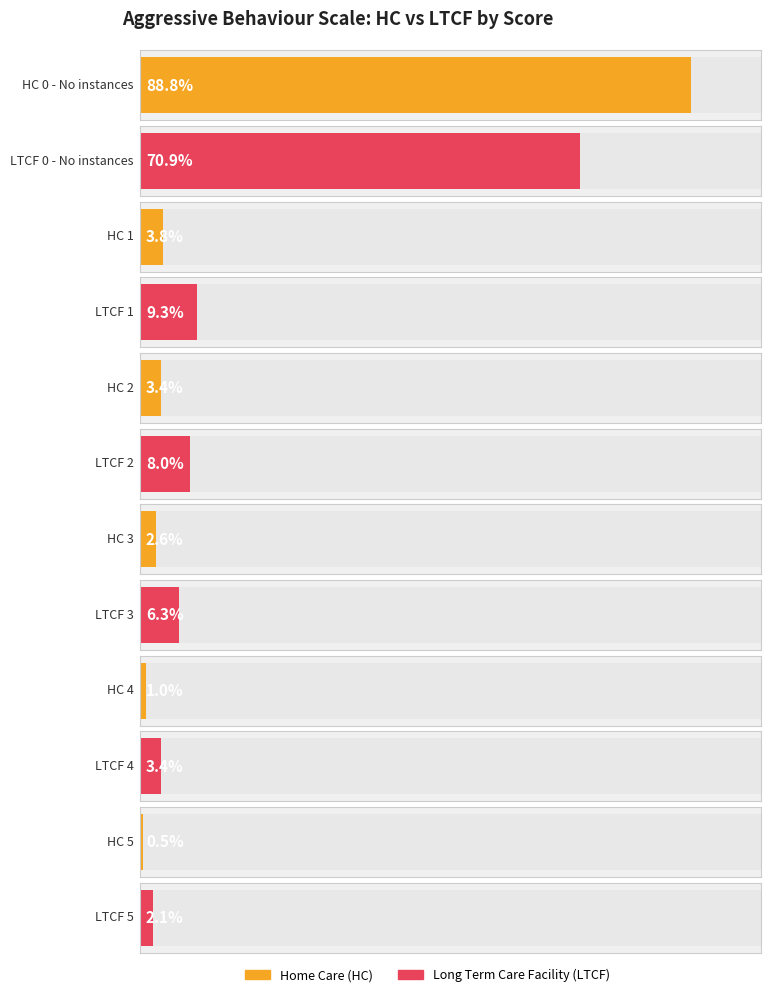

Which has a higher value, 5 or 3?

3